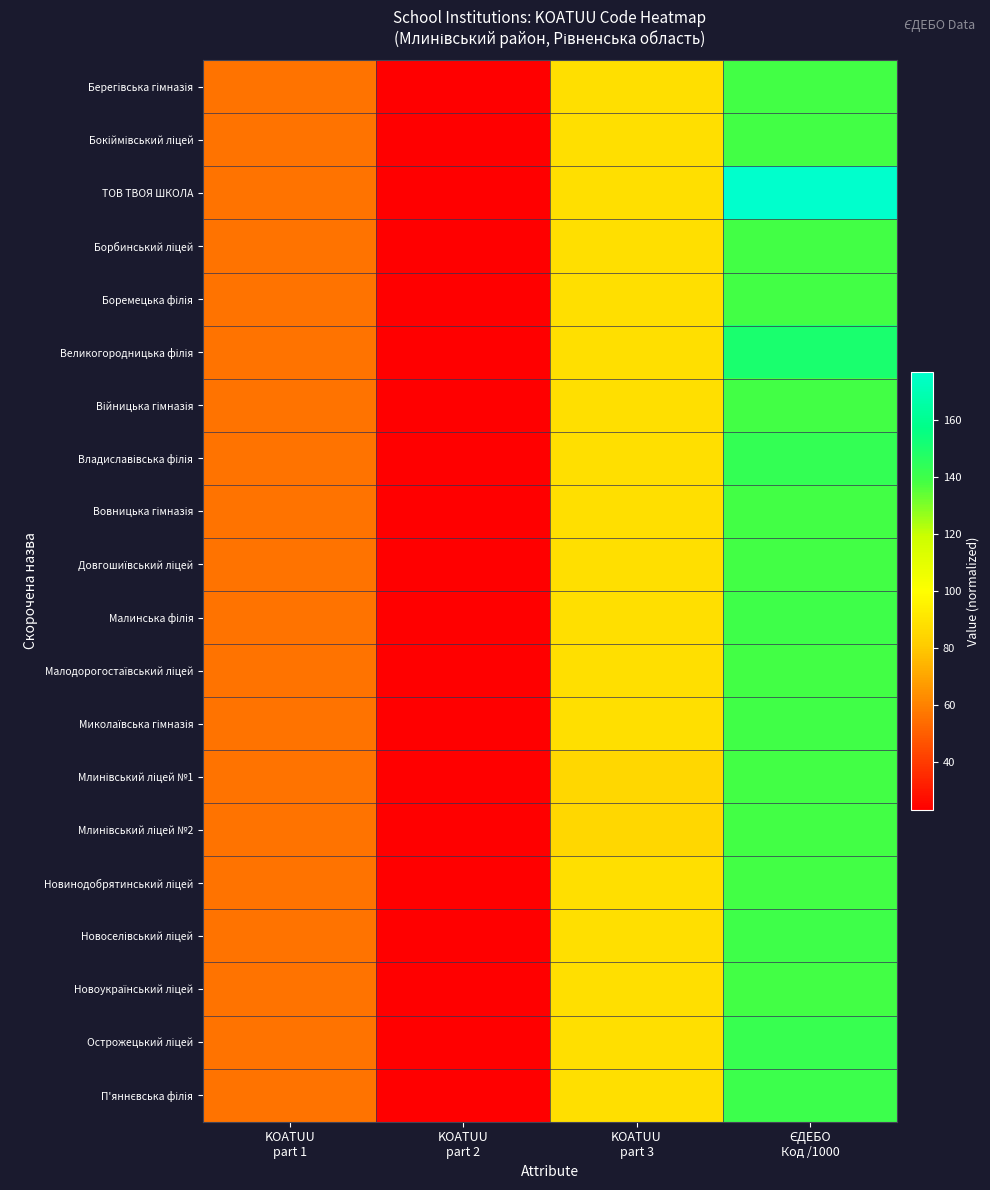

At which category is the sum across all series the highest?

ЄДЕБО
Код /1000